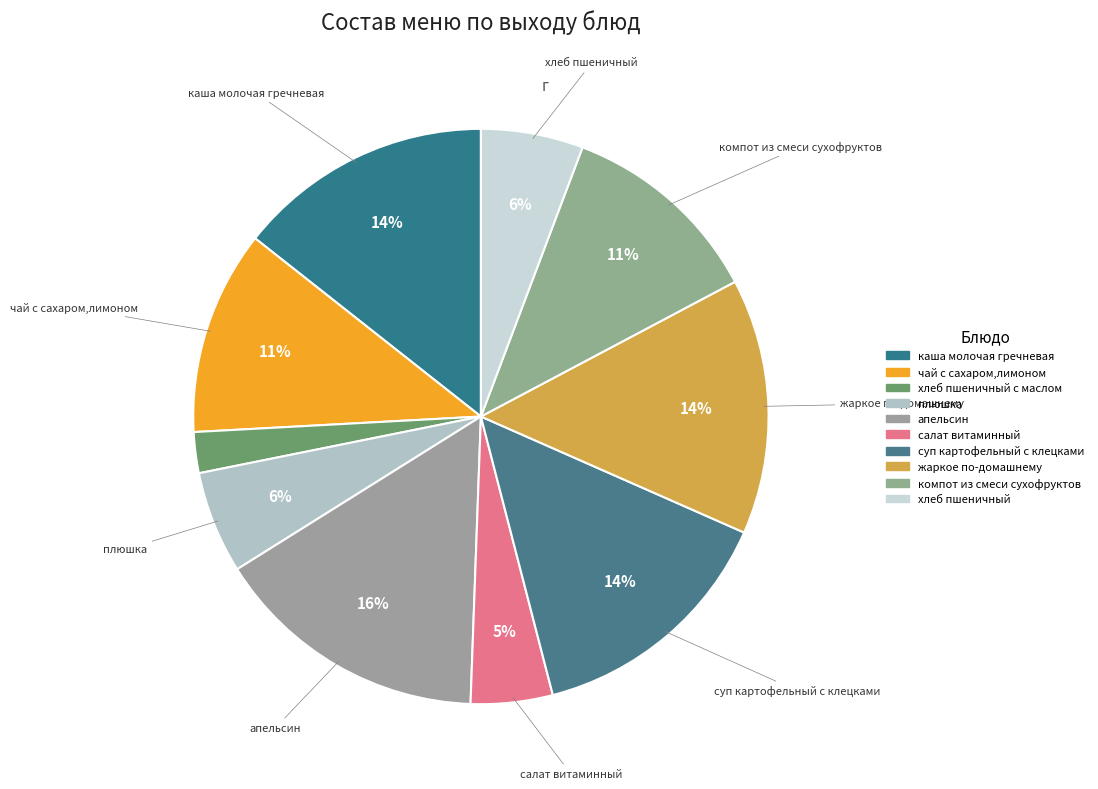

Between компот из смеси сухофруктов and жаркое по-домашнему, which is larger?

жаркое по-домашнему